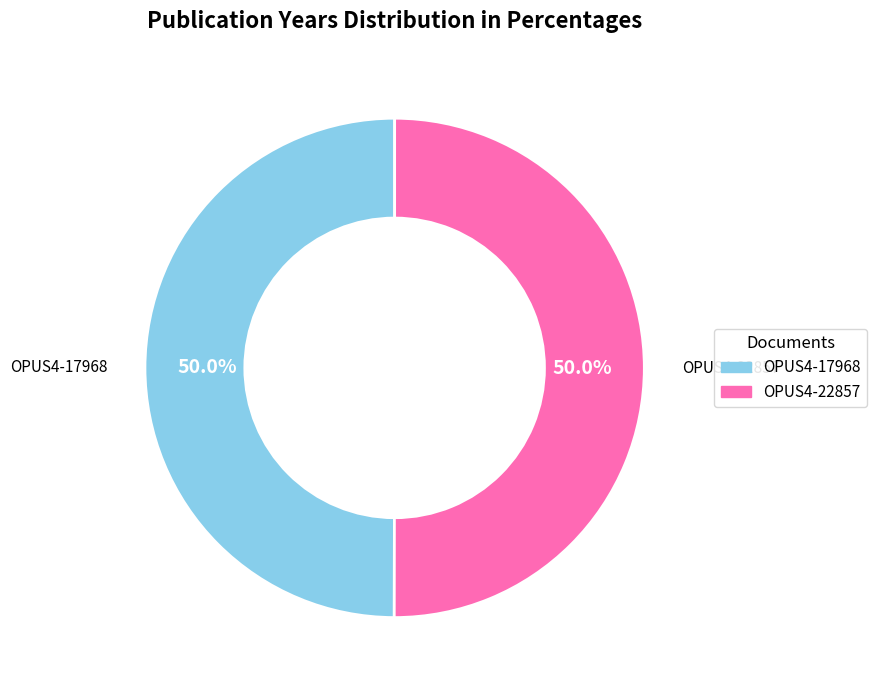

What is the ratio of the value at OPUS4-22857 to the value at OPUS4-17968?

1.0